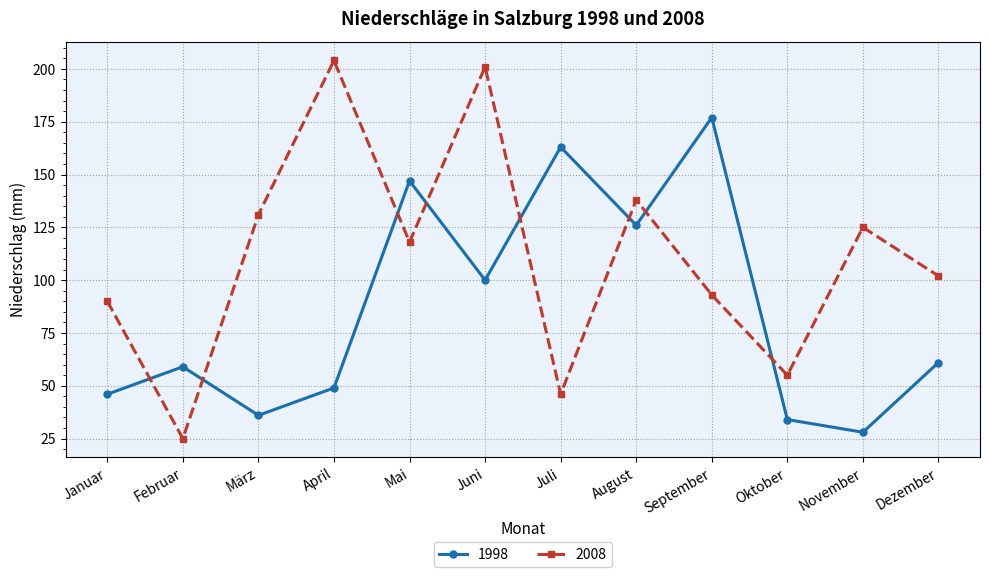

What is the difference between the maximum and minimum values in the 1998 series?

149